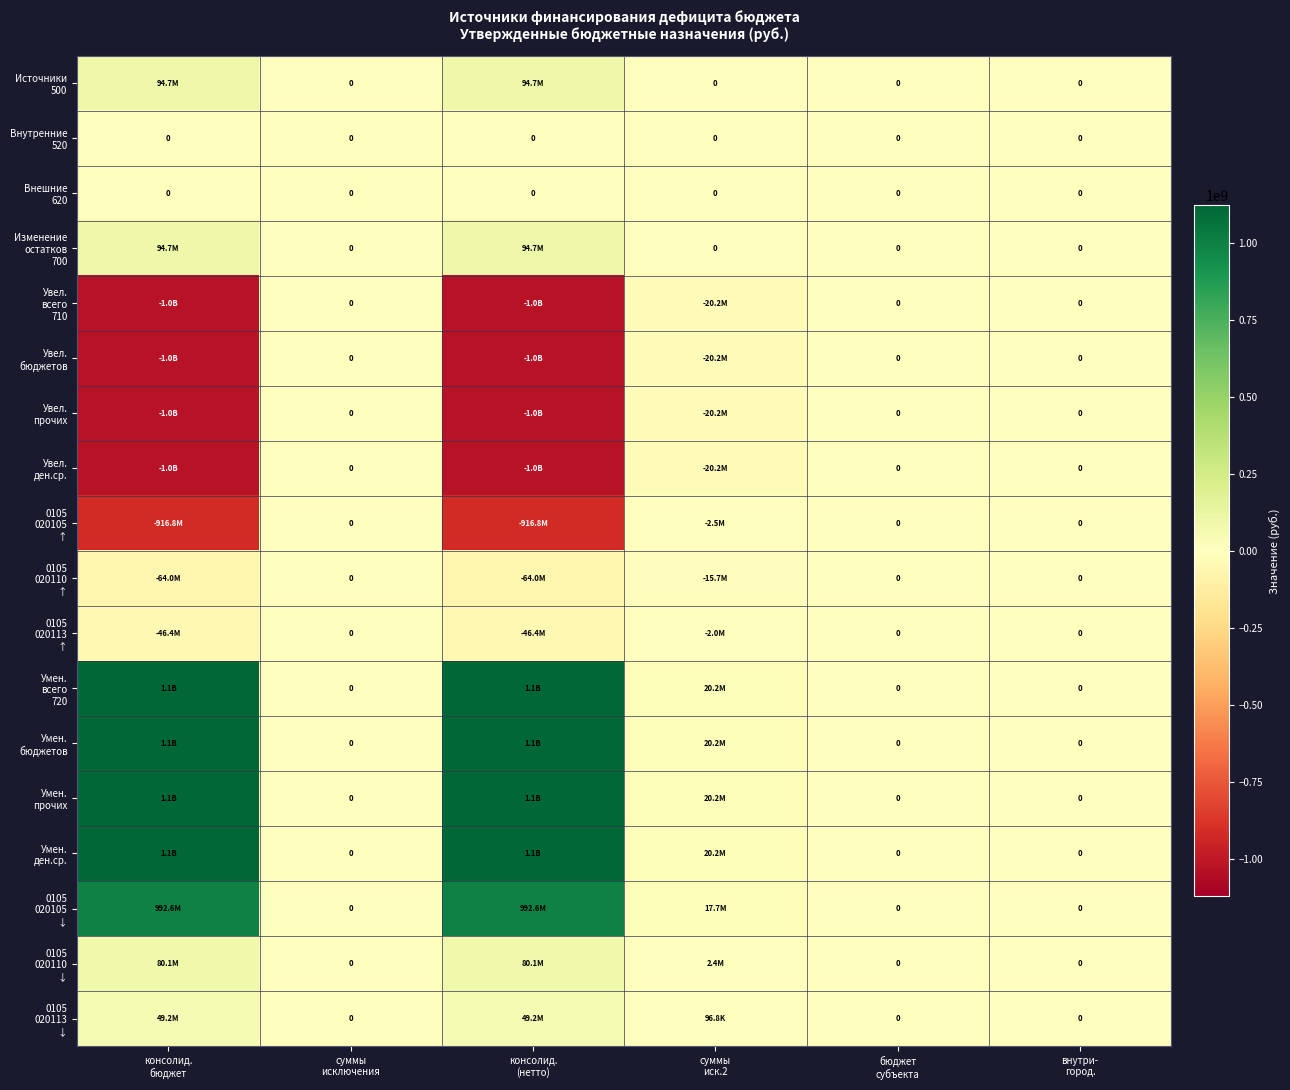

What is the sum of all 0105 020105 ↑ values?

-1835998090.1